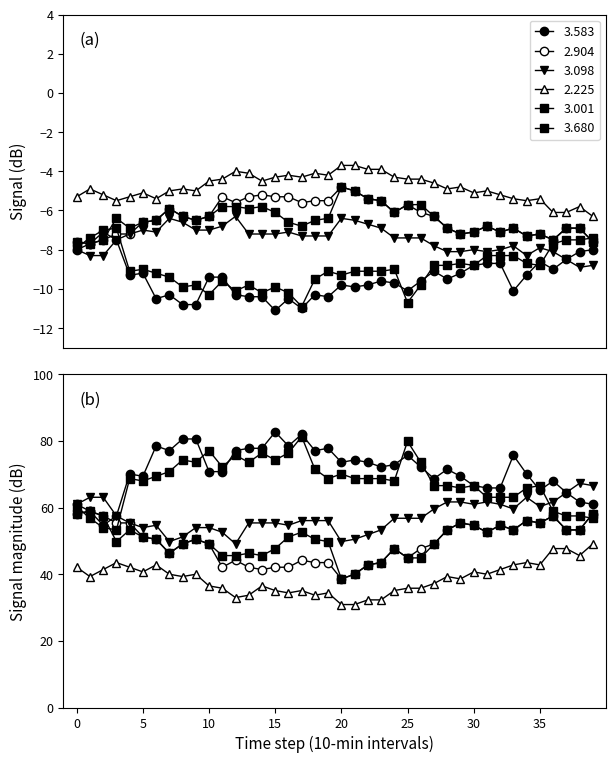

What is the difference between the highest and lowest values at 26?

37.8